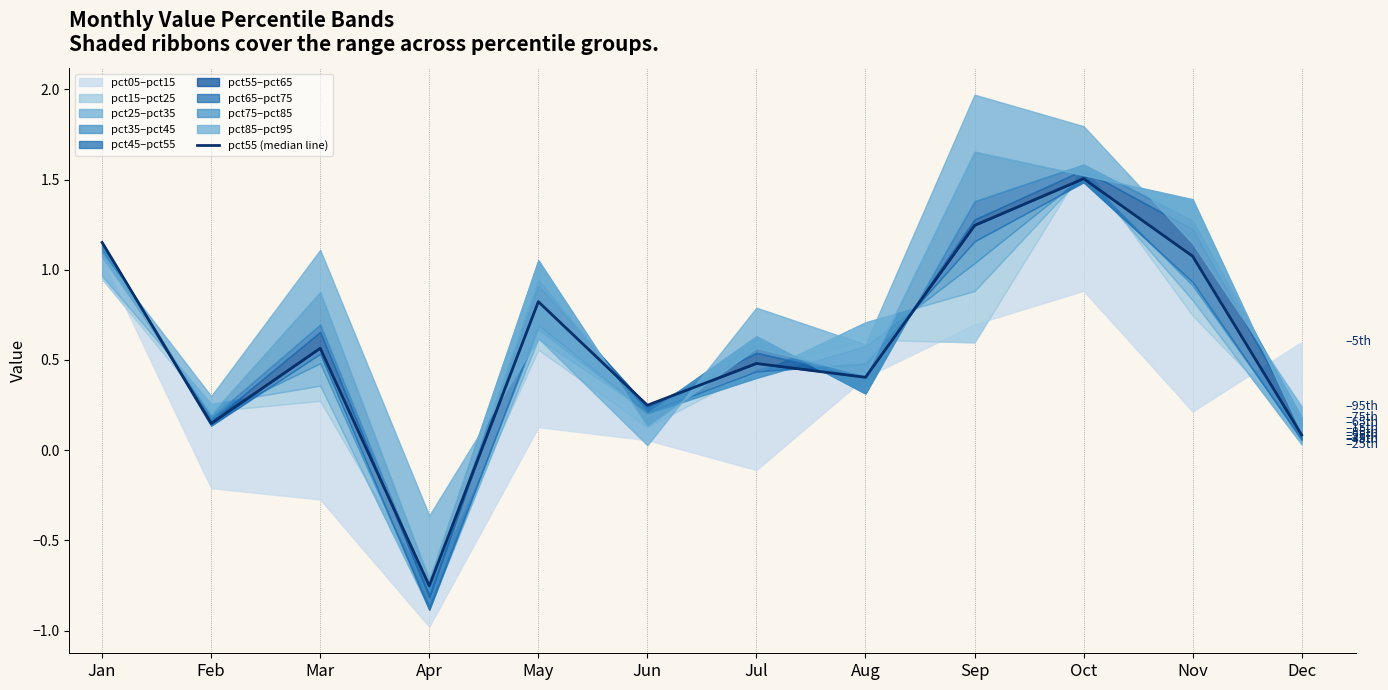

What is the difference between the maximum and second lowest values?

1.4